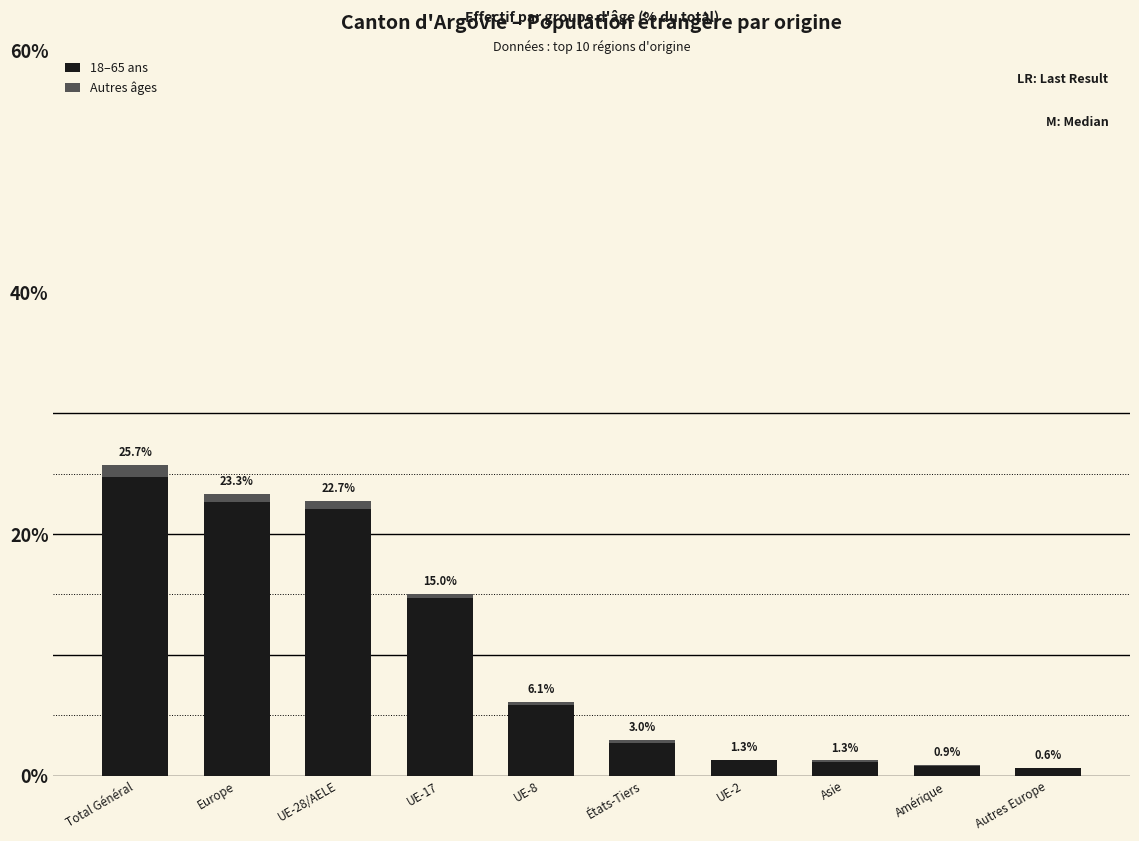

At which label does 18–65 ans reach its peak?

Total Général